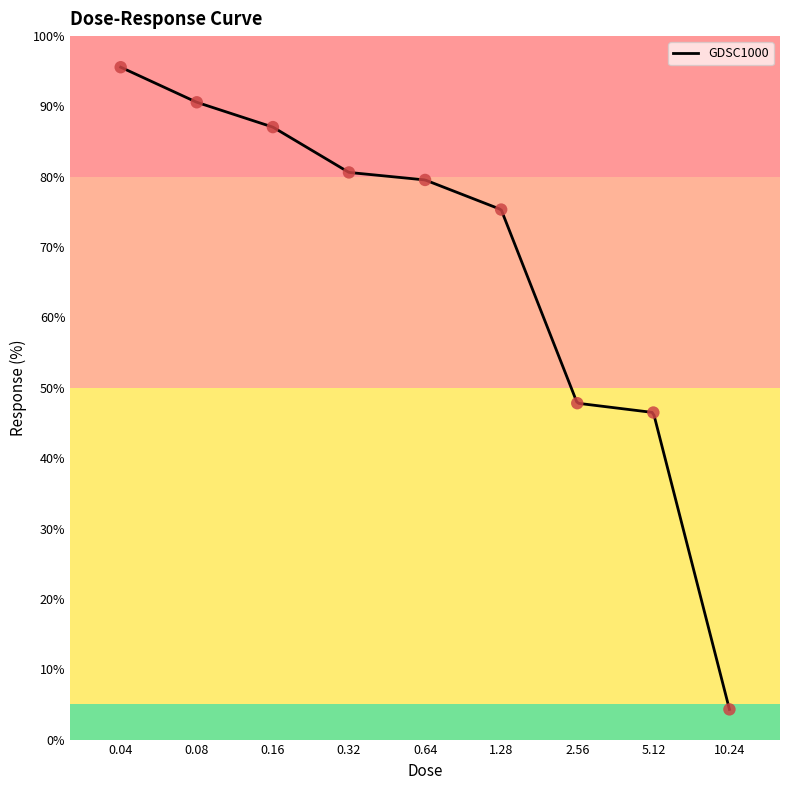

What is the ratio of the value at 1.28 to the value at 0.16?

0.9